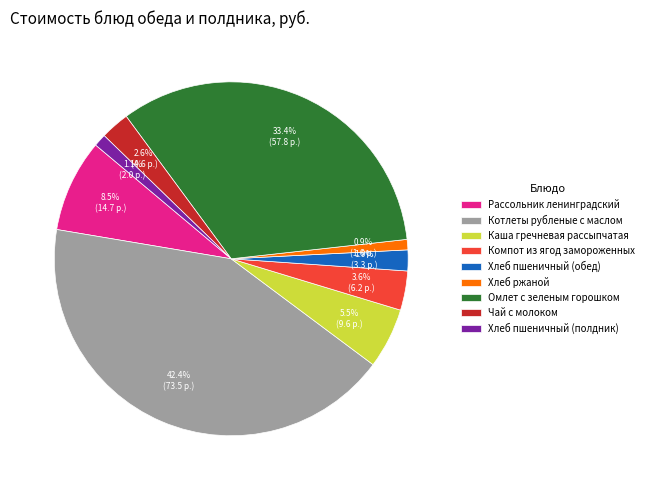

Is there any slice that represents more than half of the pie?

No